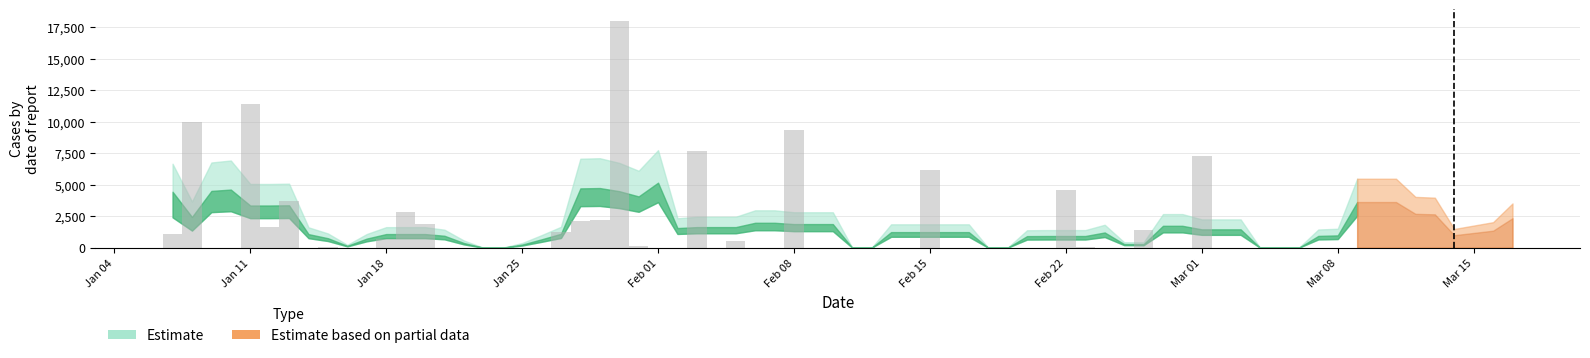

What is the sum of all values?

94035.2